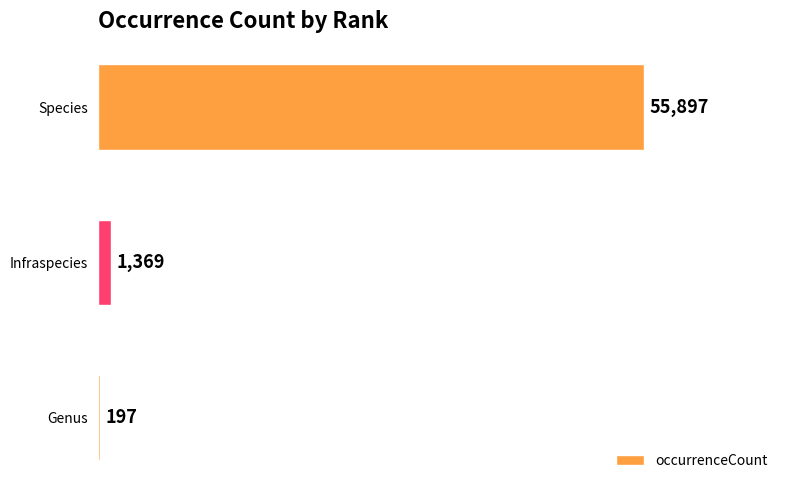

What is the maximum value shown in the chart?

55897